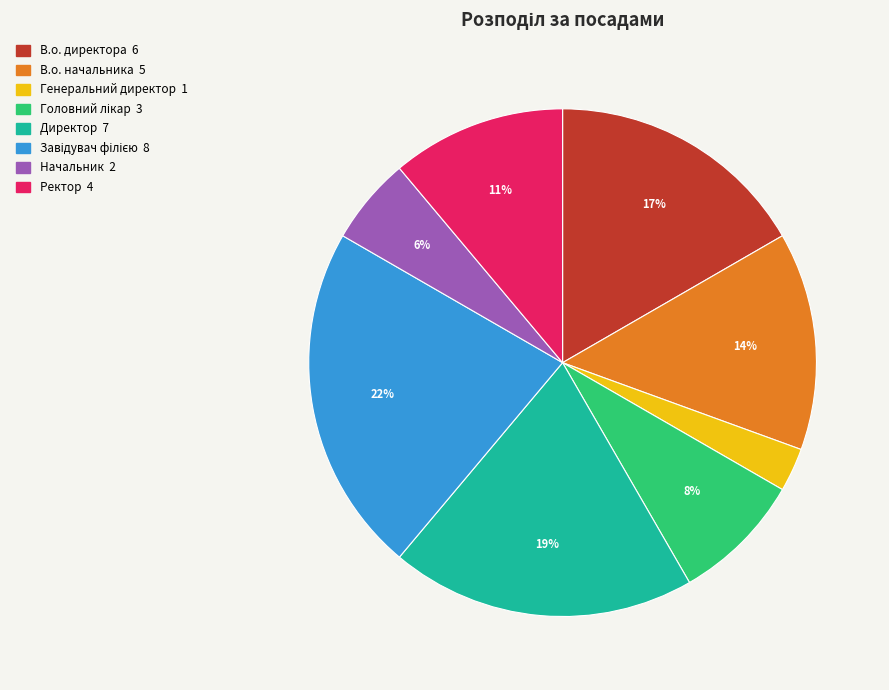

Combined, do В.о. начальника and Генеральний директор account for over 50%?

No